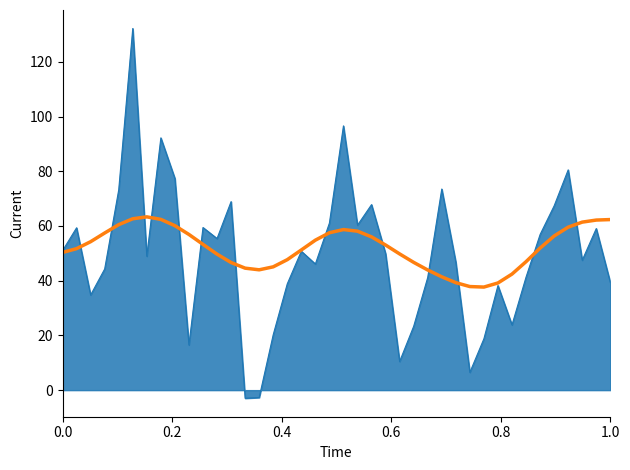

What is the smallest value displayed?

-3.0